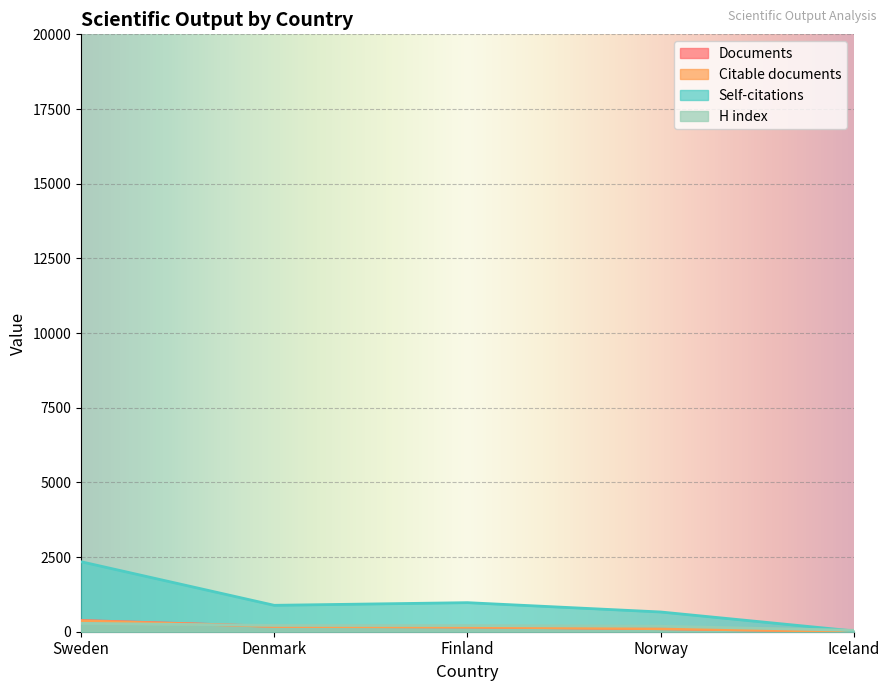

What is the label of the 5th point from the left?

Iceland